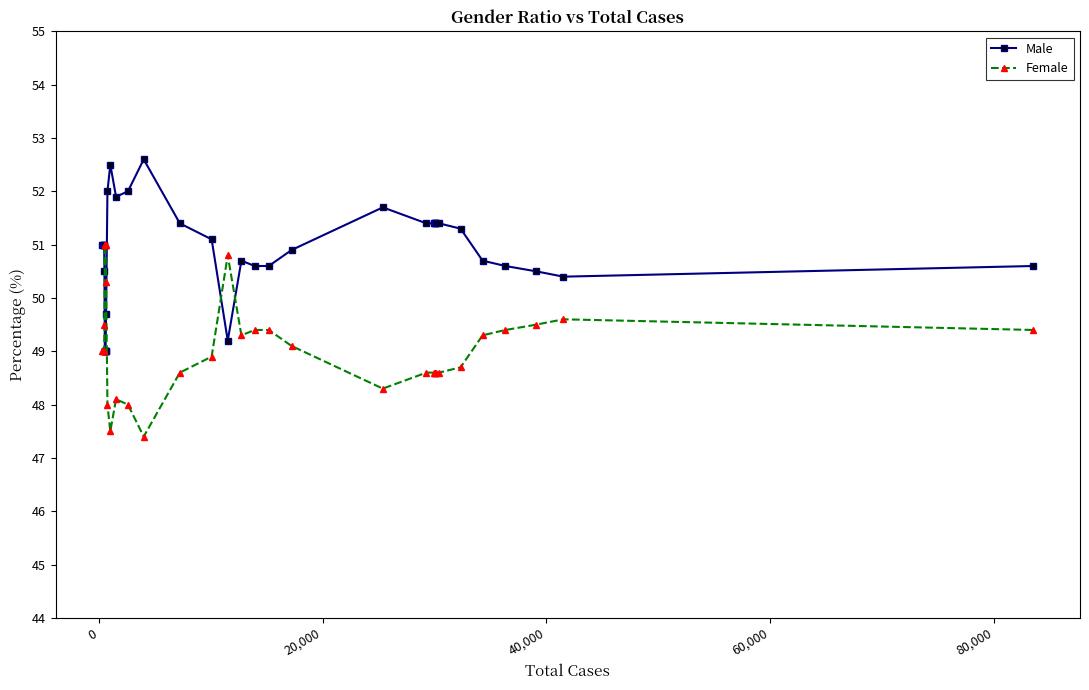

What are all the series names shown in the legend?

Male, Female